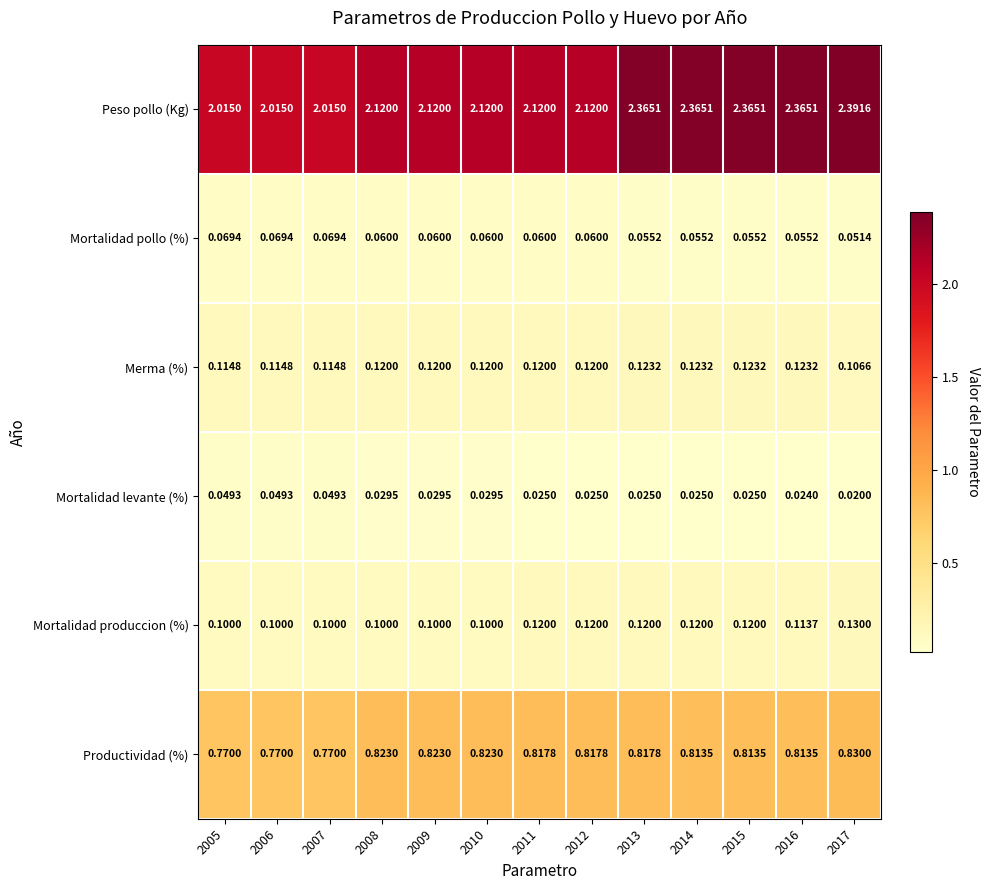

Which series has the largest range (max minus min)?

Peso pollo (Kg)